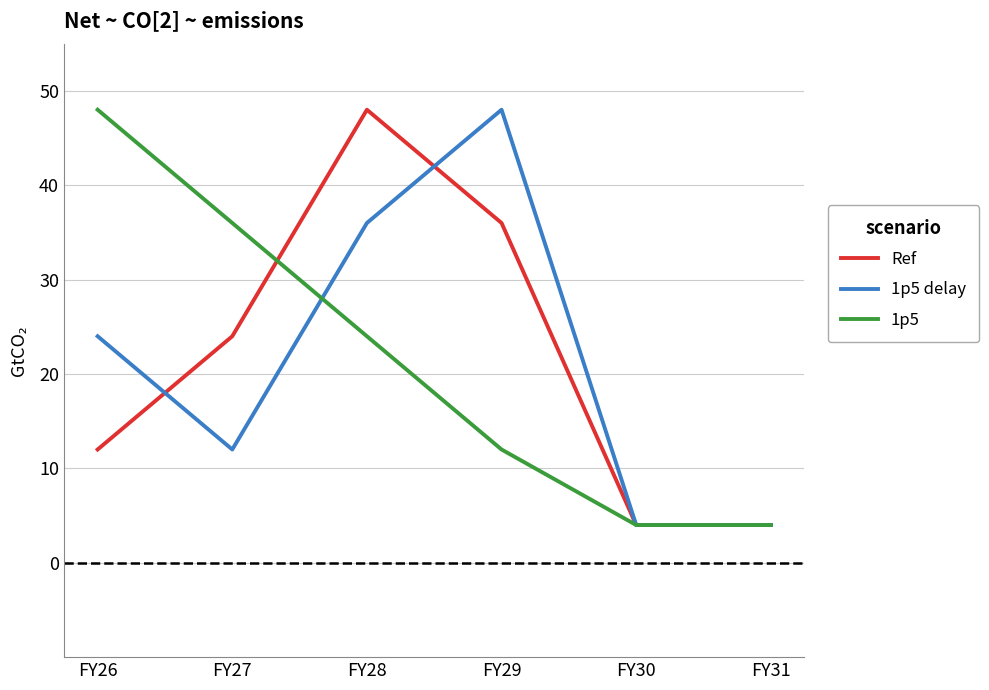

What are all the series names shown in the legend?

Ref, 1p5 delay, 1p5